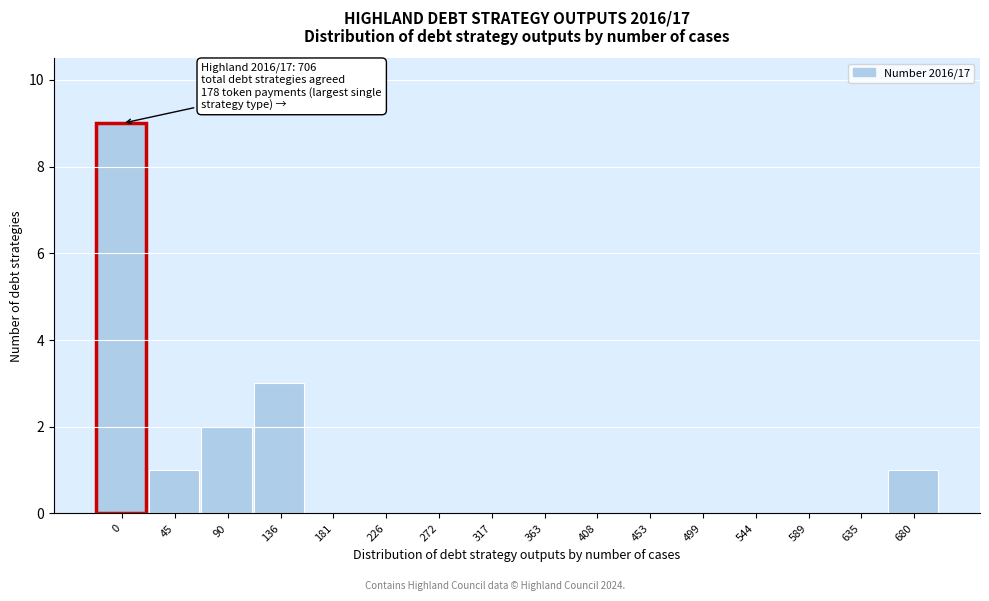

Reading left to right, extract all data points from this chart.

0=9	45=1	90=2	136=3	181=0	226=0	272=0	317=0	363=0	408=0	453=0	499=0	544=0	589=0	635=0	680=1